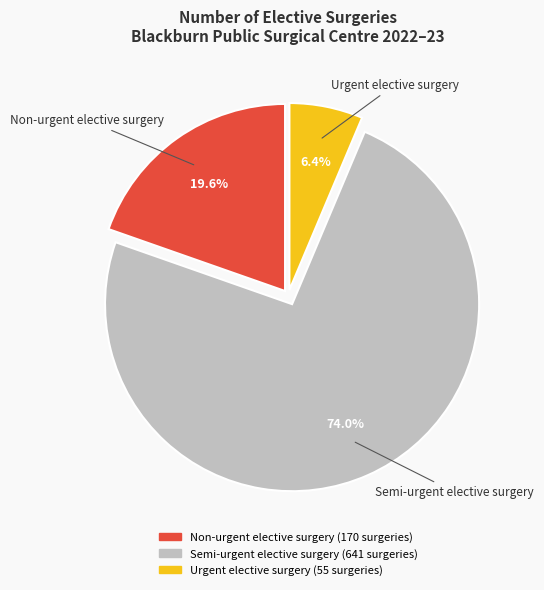

Is it true that Urgent elective surgery is 6% of the pie?

True